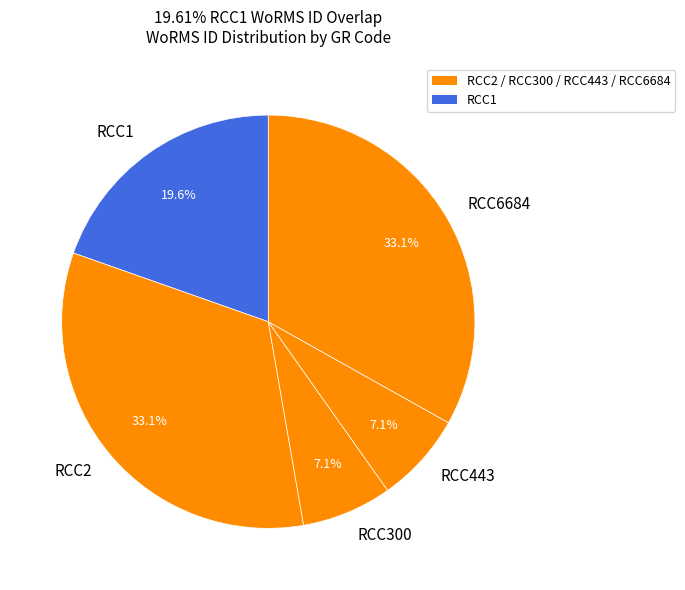

Is RCC300 the majority of the pie?

No